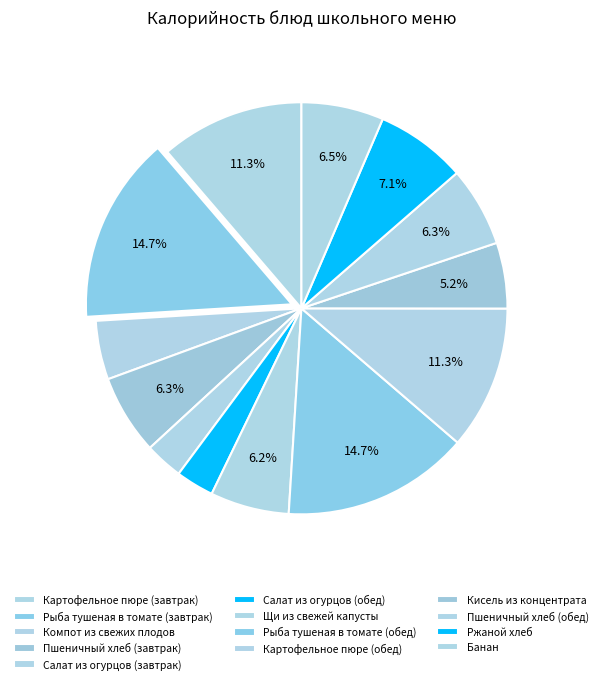

Is there a majority slice in this chart?

No